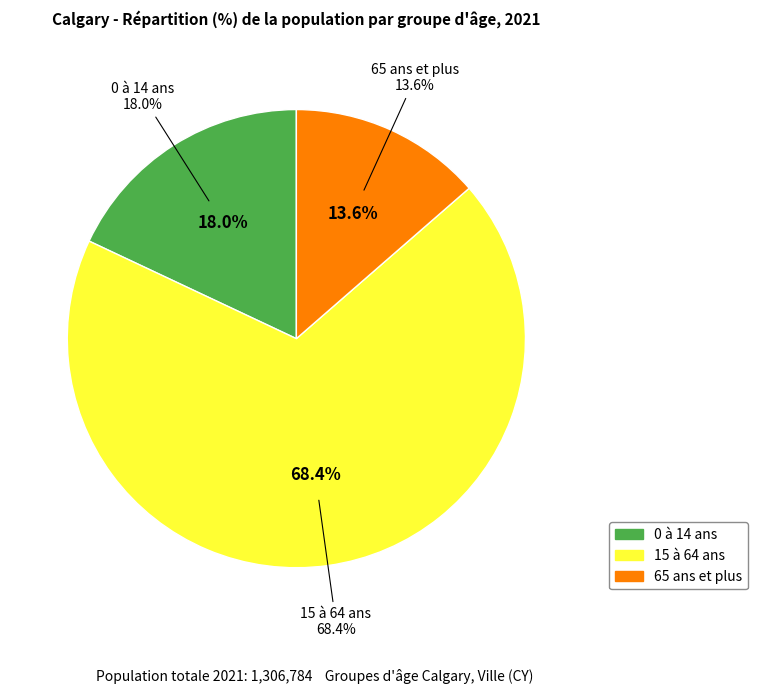

What is the total percentage of 65 ans et plus and 0 à 14 ans?

31.6%